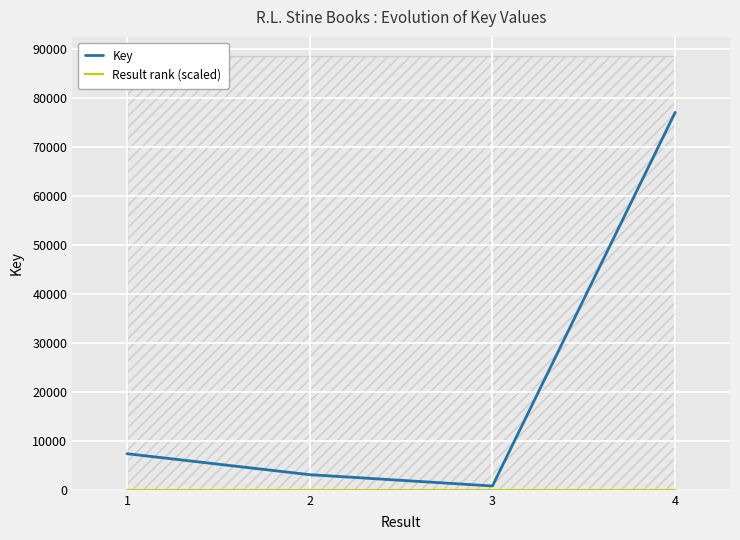

What are all the series names shown in the legend?

Key, Result rank (scaled)